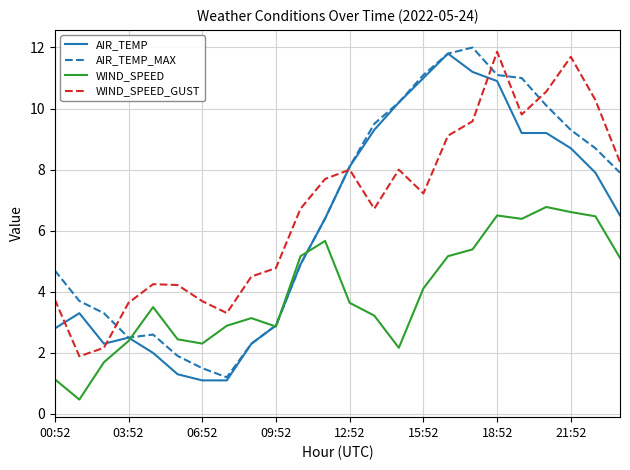

True or false: WIND_SPEED and WIND_SPEED_GUST cross at least once.

False